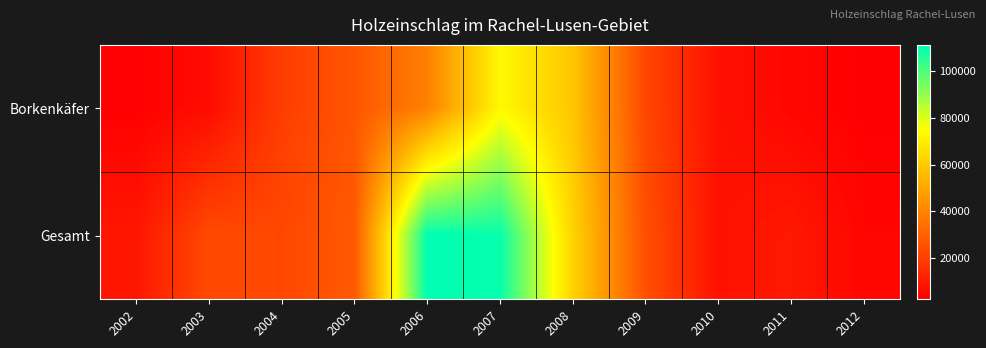

Between 2002 and 2007, which series saw the biggest shift?

Gesamt